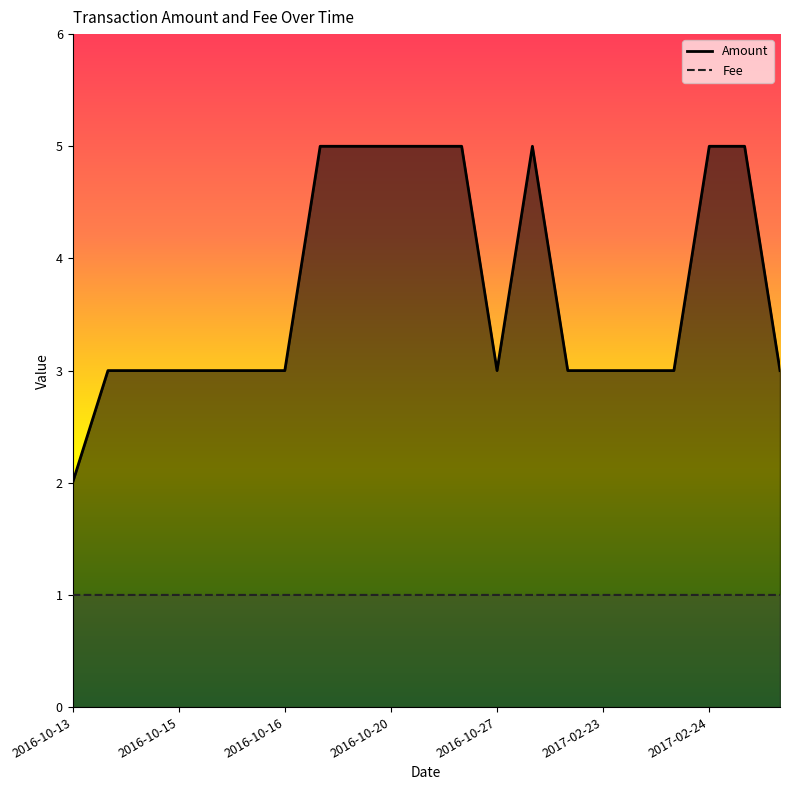

True or false: Amount has more than 1 points higher than both neighbors.

False